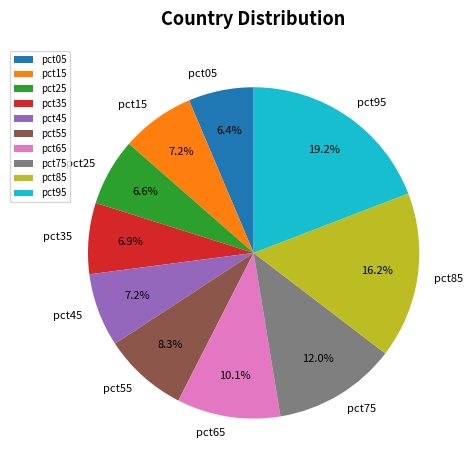

The pct95 slice represents 19% of the pie. True or false?

True